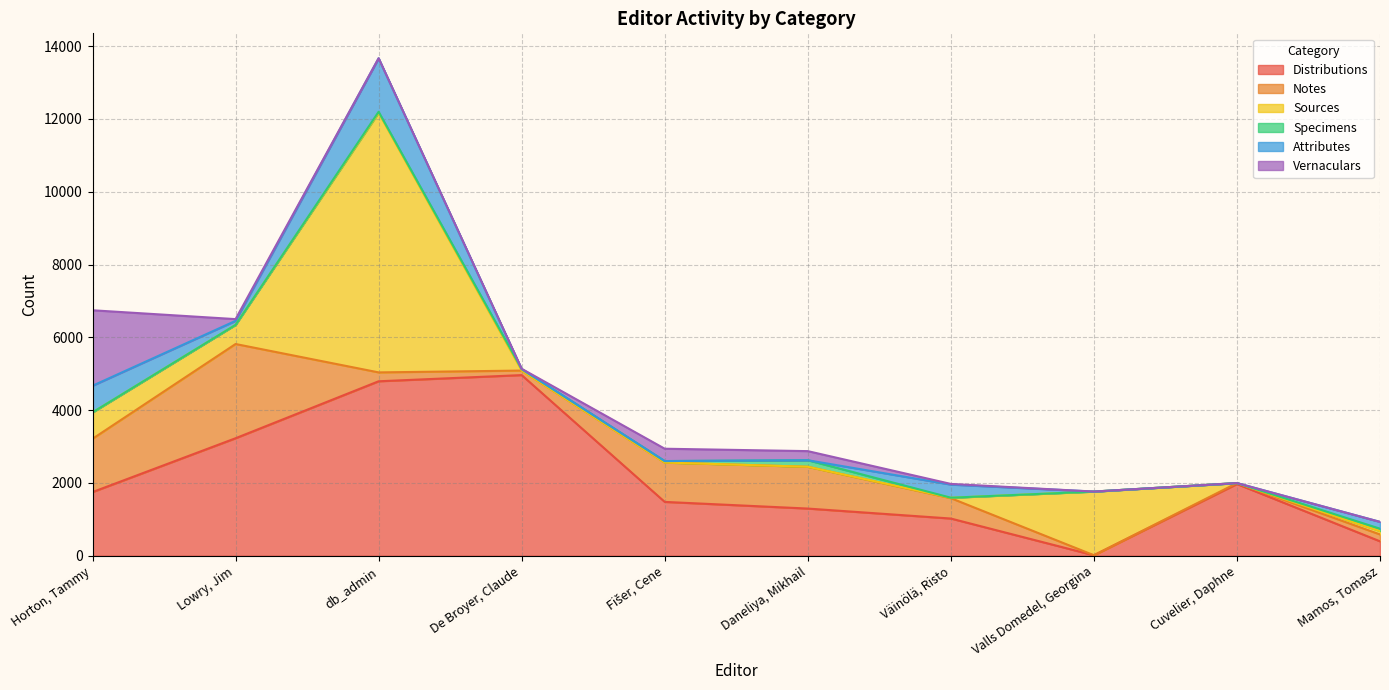

What is the label of the 9th point from the right?

Lowry, Jim